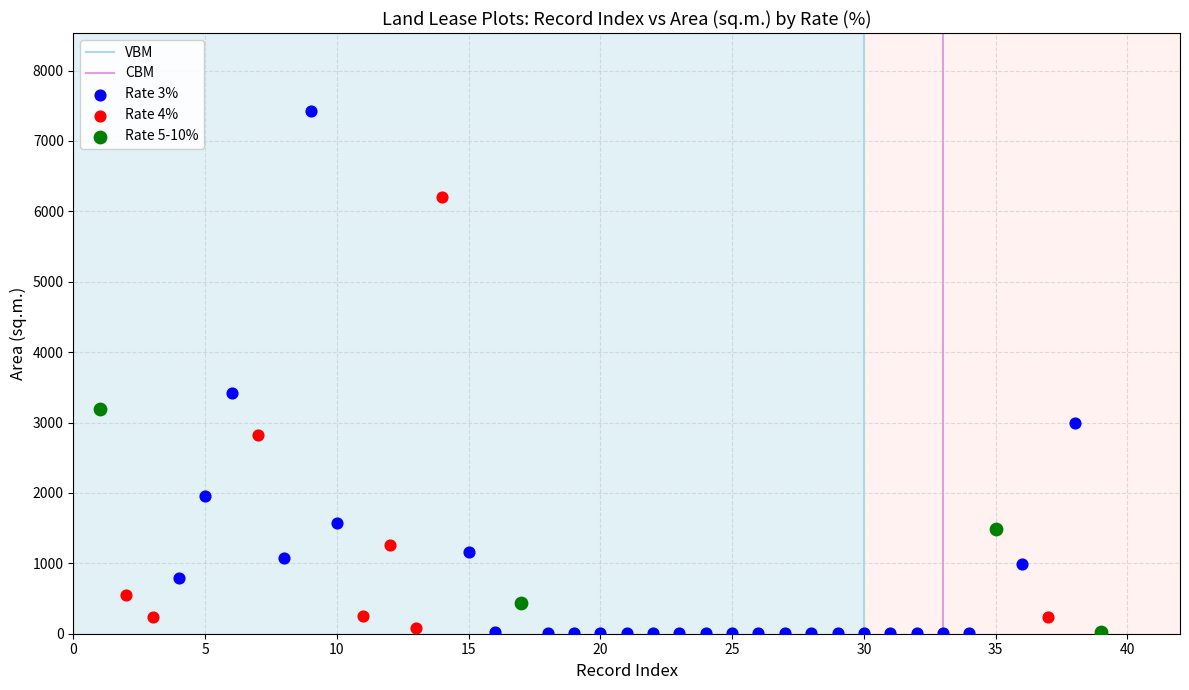

Which series has the widest spread of Y values?

Rate 3%